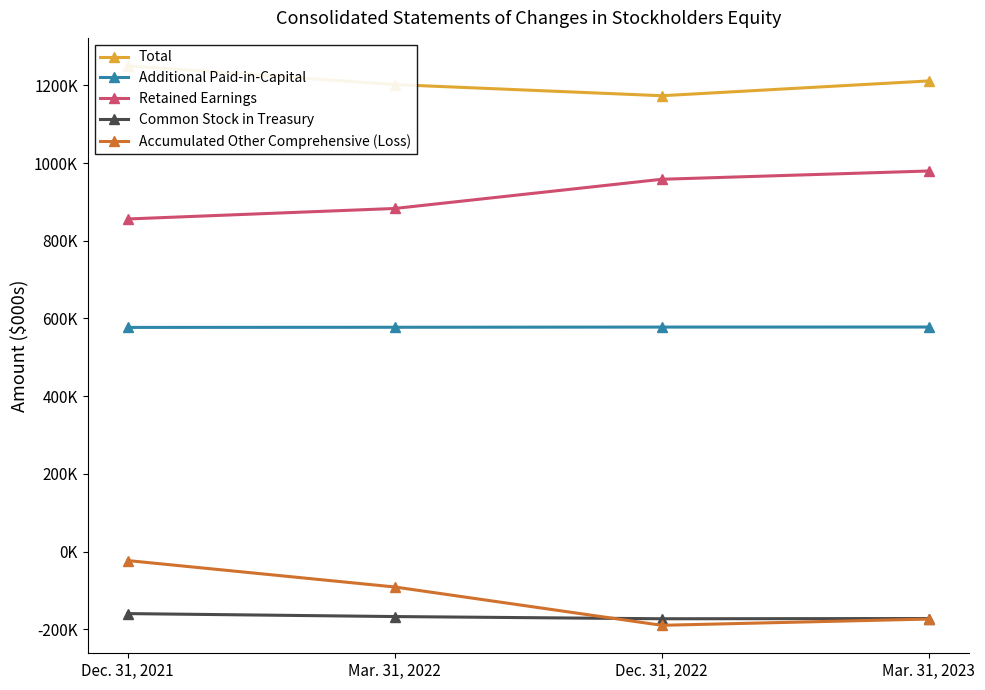

Reading left to right, extract all data points from this chart.

Total: 1250453	1202250	1173554	1211659
Additional Paid-in-Capital: 576976	577374	577853	577952
Retained Earnings: 856203	883246	958433	979722
Common Stock in Treasury: -159879	-167492	-173195	-172594
Accumulated Other Comprehensive (Loss): -23344	-91375	-190034	-173918